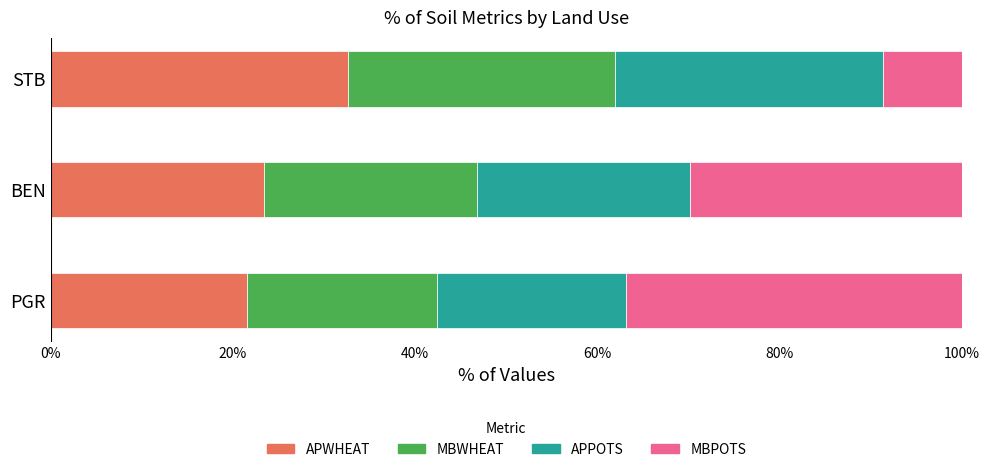

At which label does APWHEAT reach its peak?

STB